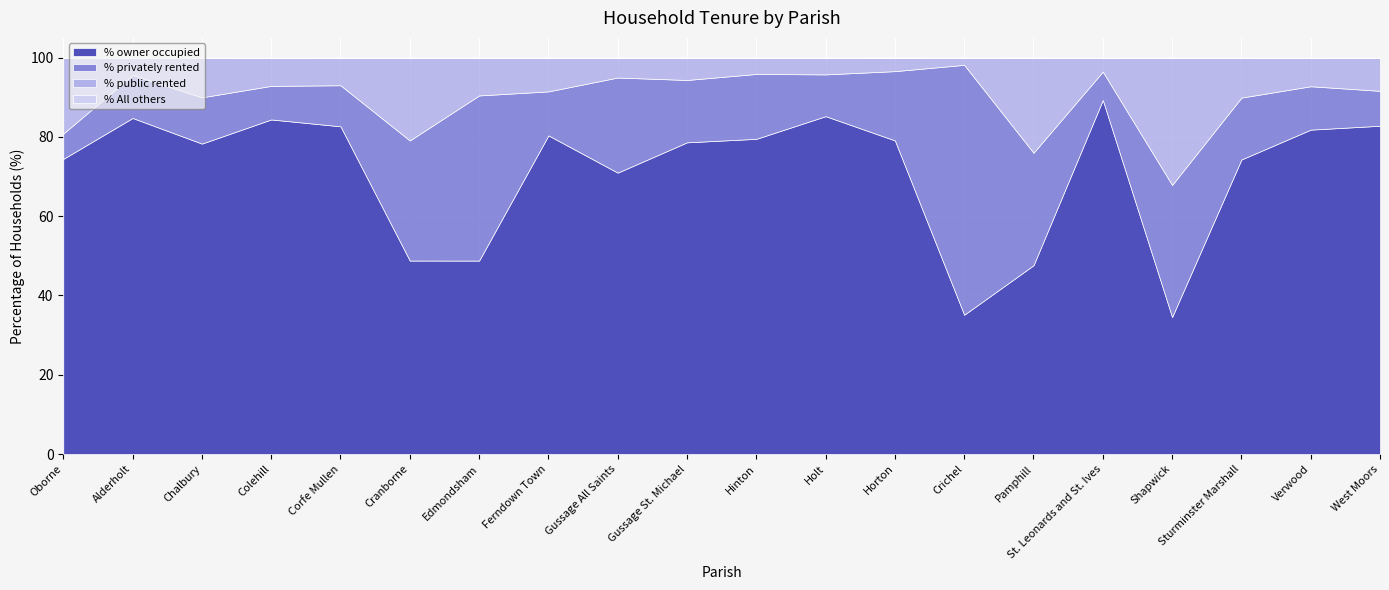

How many lines are shown in the chart?

4